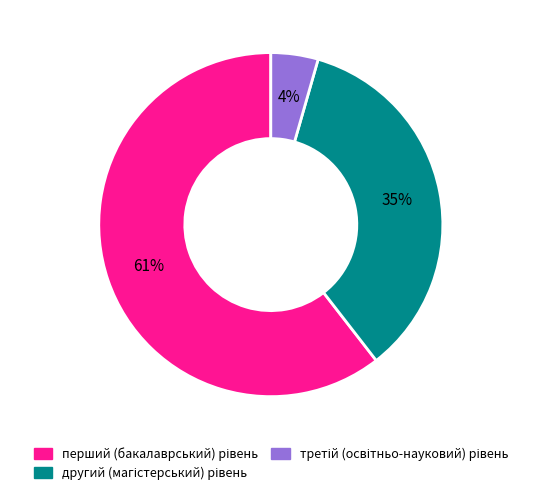

Is there a majority slice in this chart?

Yes